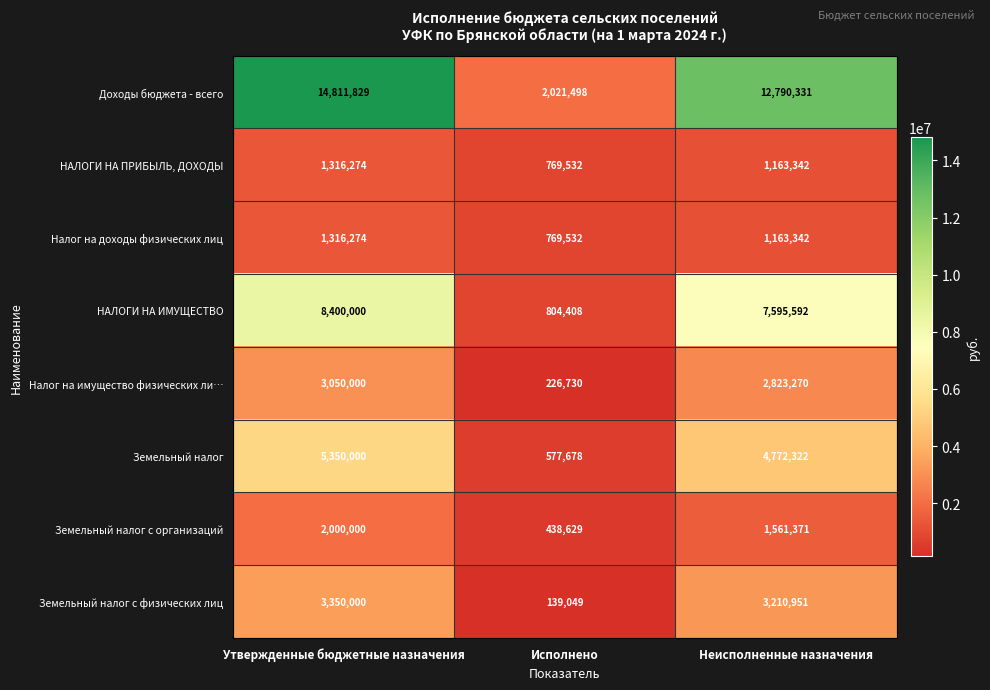

What is the difference between the maximum and minimum values in the НАЛОГИ НА ПРИБЫЛЬ, ДОХОДЫ series?

546742